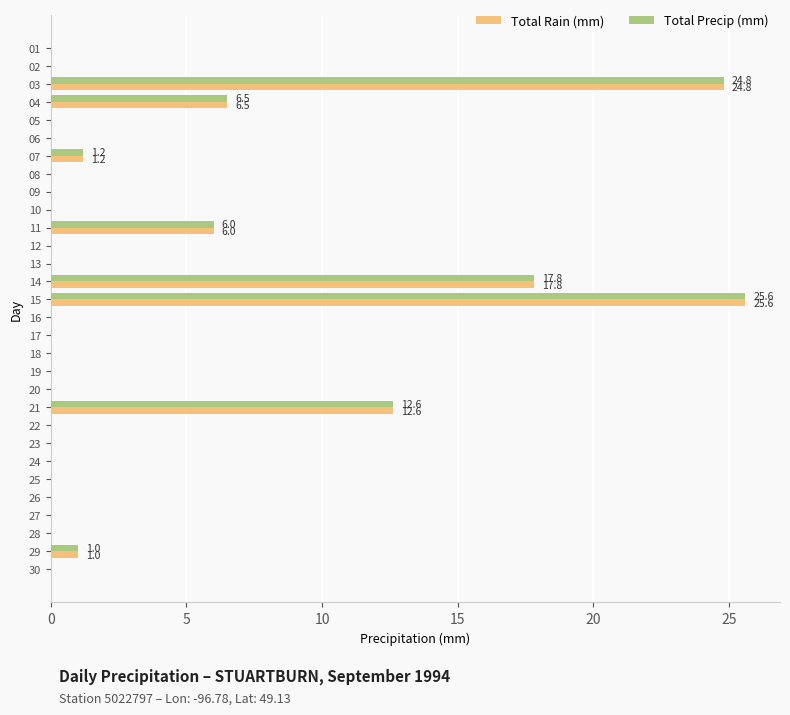

What is the sum of the Total Rain (mm) values at 01 and 11?

6.0